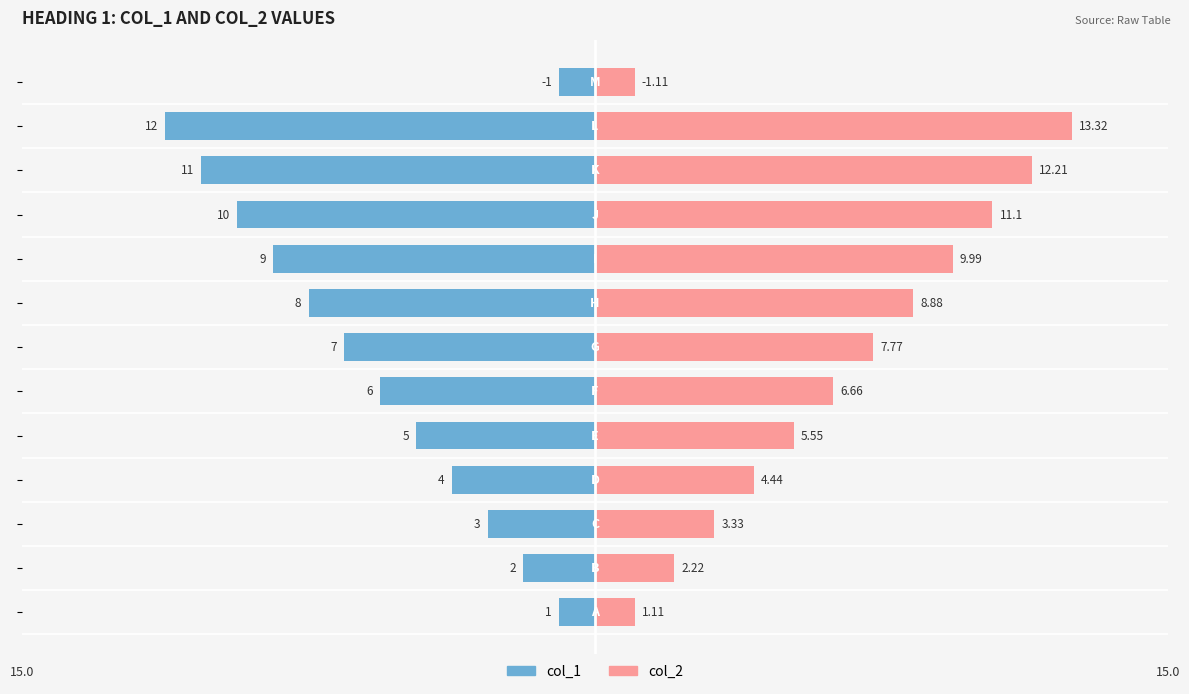

Does the chart contain stacked bars?

No